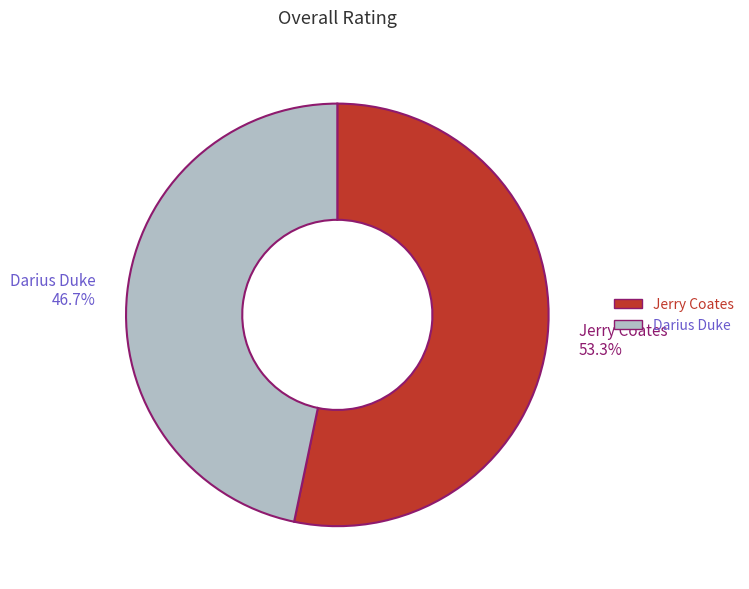

To the nearest percent, what percentage of the pie is Darius Duke?

47%